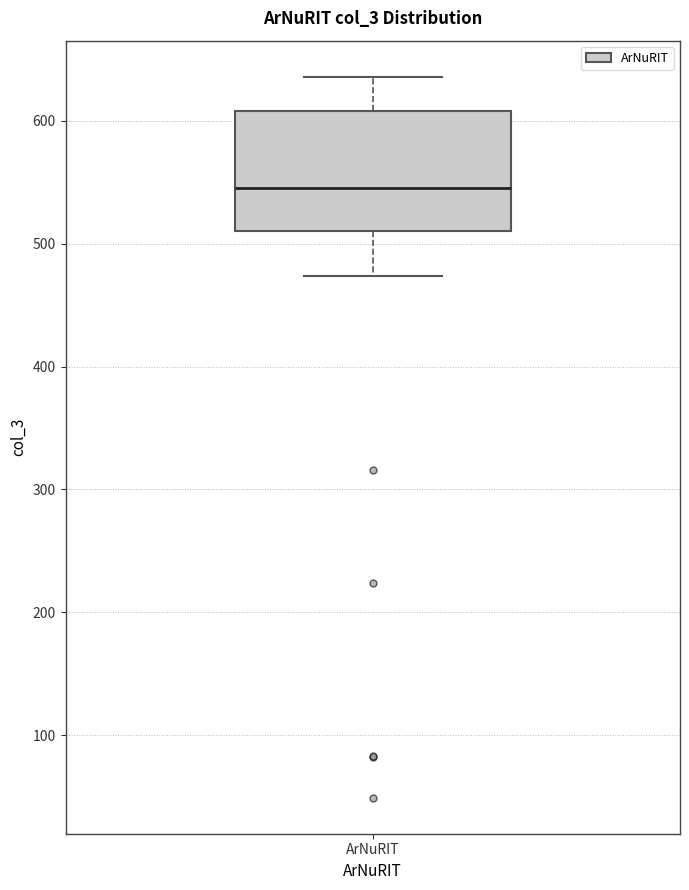

Where does the upper whisker of the box for ArNuRIT end on the y-axis? The values are not printed on the chart, so give them approximately, as read against the axis.

640